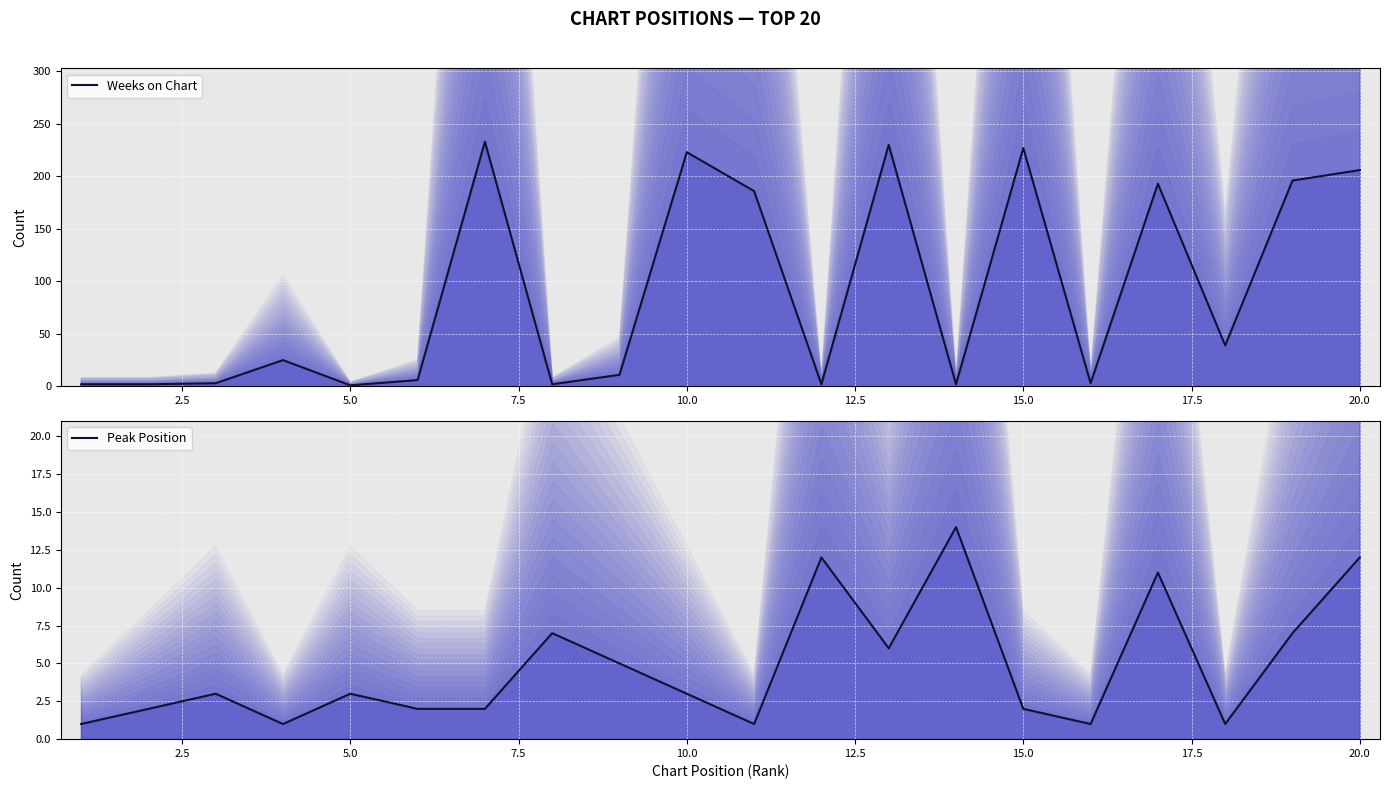

Reading left to right, transcribe all the data shown in this chart.

Weeks on Chart (line): 2	2	3	25	1	6	233	2	11	223	186	2	230	2	227	3	193	39	196	206
Peak Position (line): 1	2	3	1	3	2	2	7	5	3	1	12	6	14	2	1	11	1	7	12